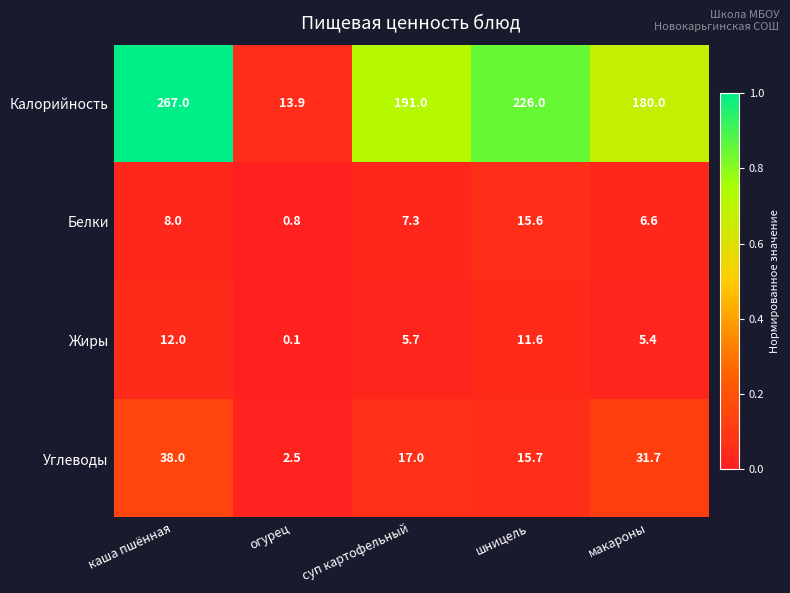

What is the average value of the Калорийность series?

175.6